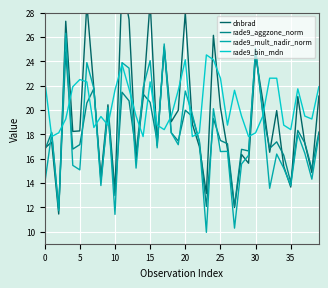

In dnbrad, how many points are higher than both neighbors (excluding endpoints)?

13